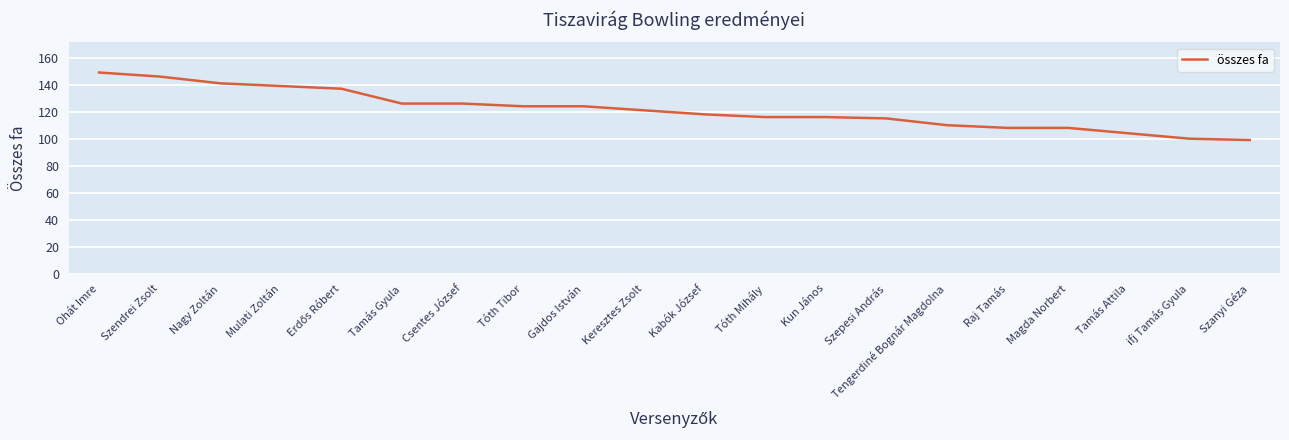

What is the difference between the maximum and minimum values?

50